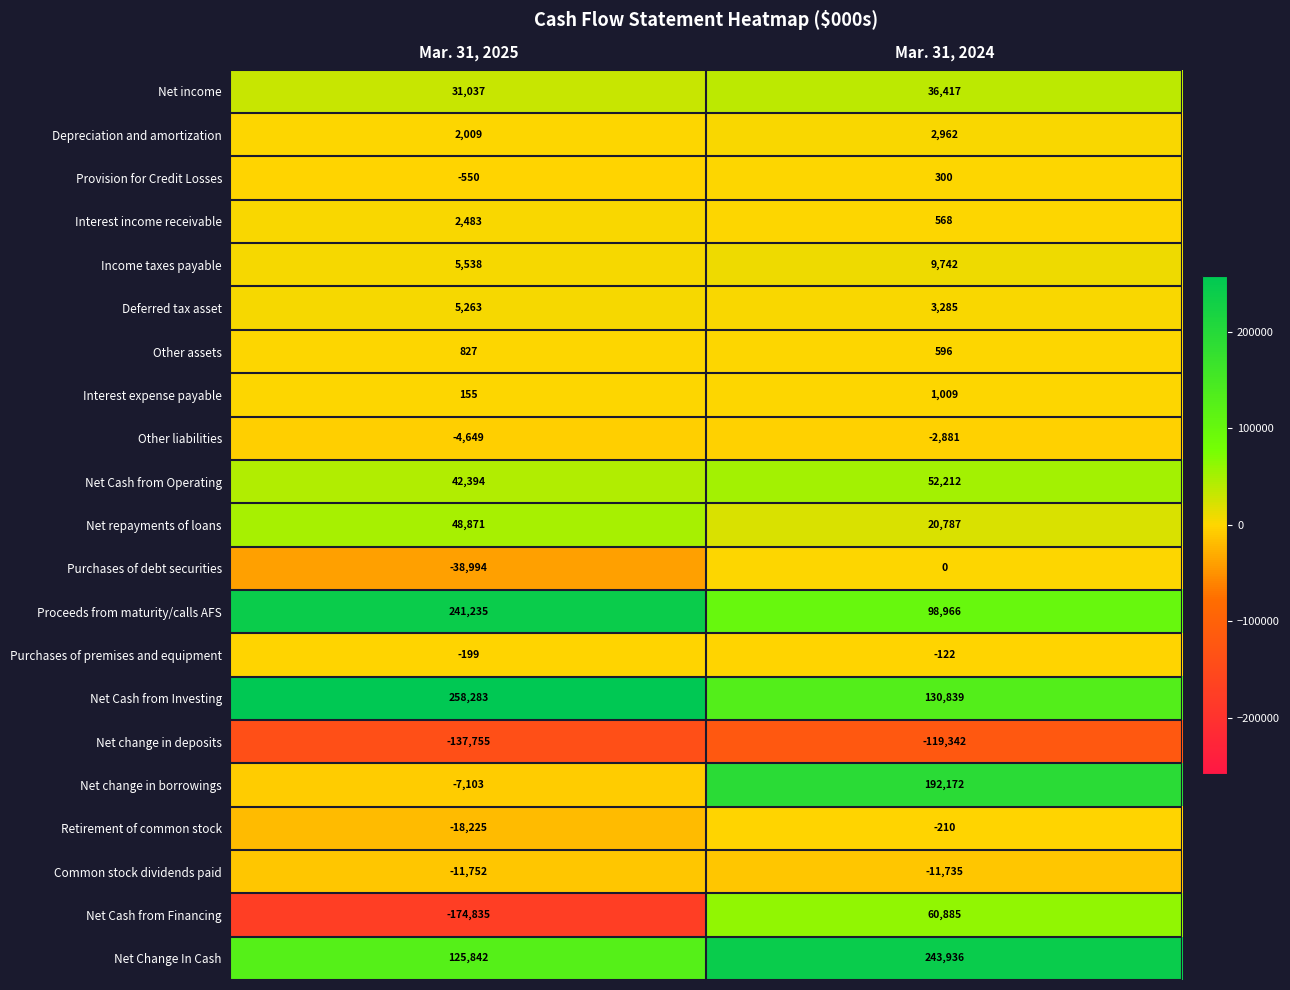

What is the sum of all Retirement of common stock values?

-18435